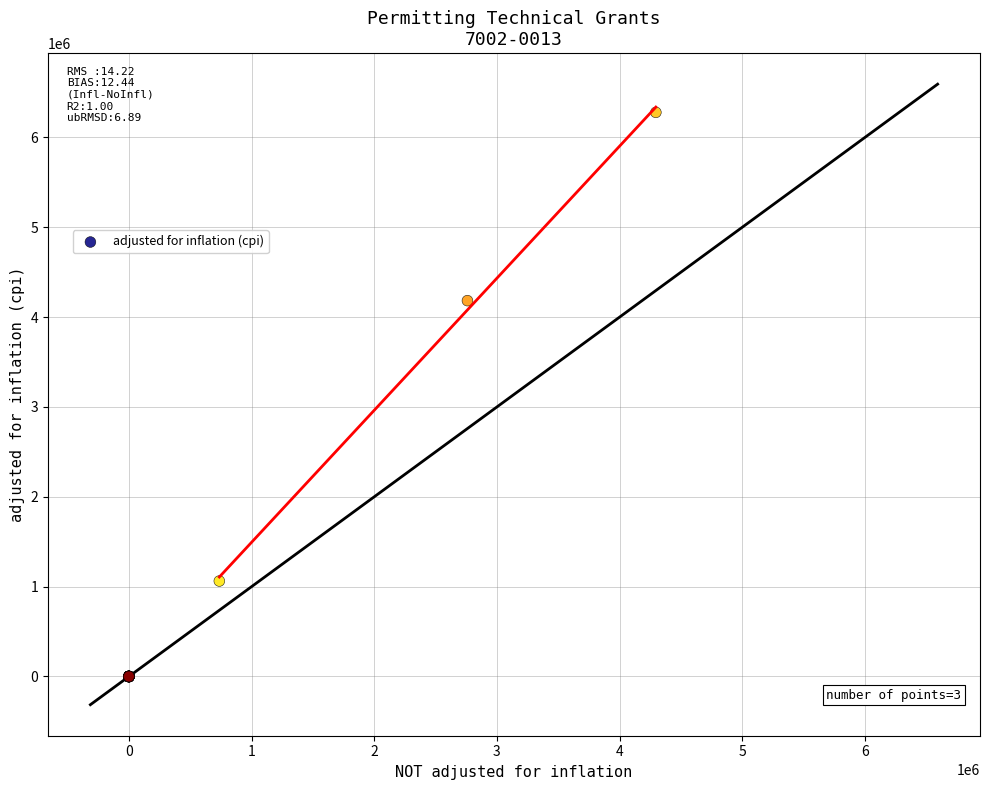

What Y value in the scatter plot is closest to 3139352?

4183150